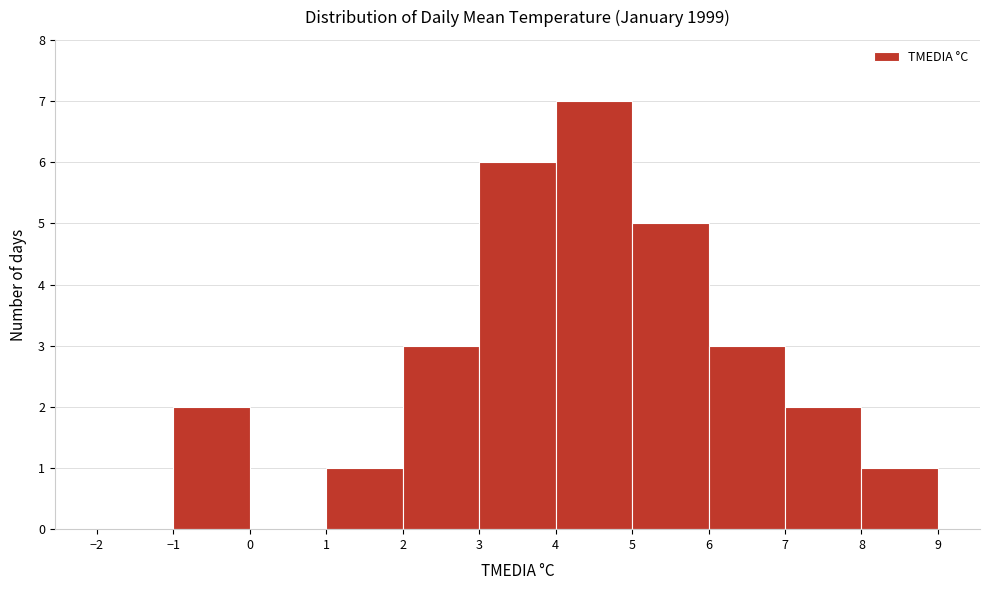

How tall is the bar that spans 1 to 2 on the x-axis? The values are not printed on the chart, so give them approximately, as read against the axis.

1